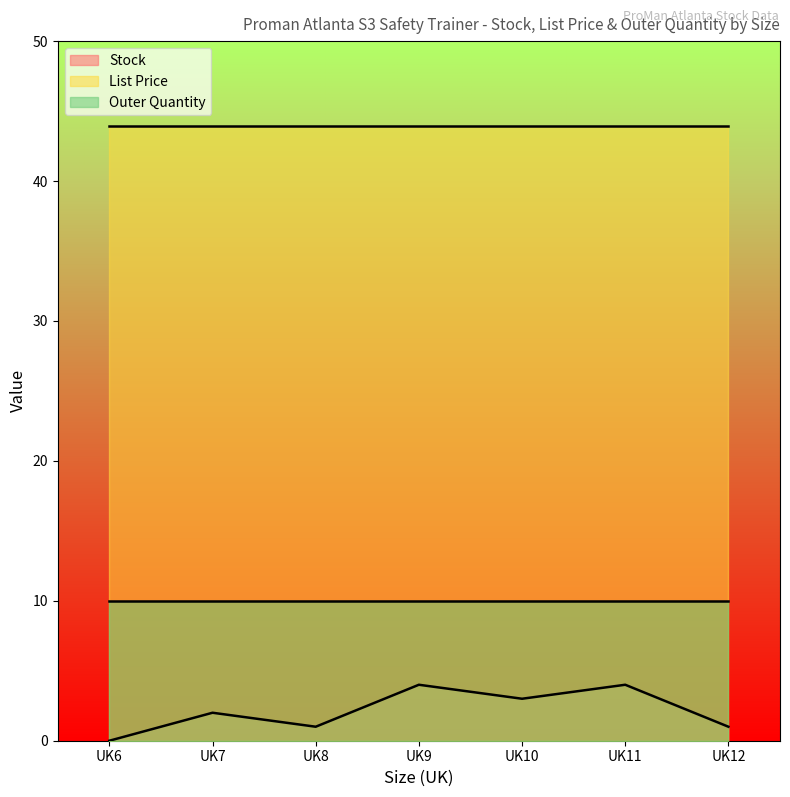

True or false: Outer Quantity and List Price intersect in this chart.

False